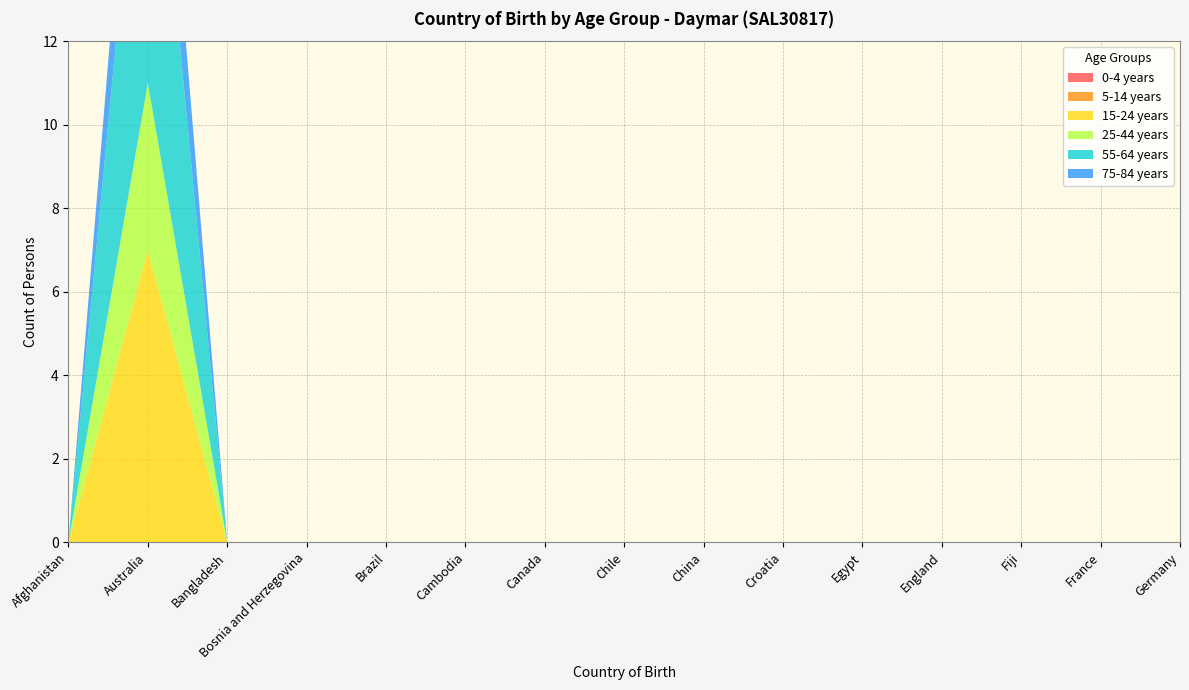

Reading right to left, transcribe all the data shown in this chart.

0-4 years: 0	0	0	0	0	0	0	0	0	0	0	0	0	0	0
5-14 years: 0	0	0	0	0	0	0	0	0	0	0	0	0	0	0
15-24 years: 0	0	0	0	0	0	0	0	0	0	0	0	0	7	0
25-44 years: 0	0	0	0	0	0	0	0	0	0	0	0	0	4	0
55-64 years: 0	0	0	0	0	0	0	0	0	0	0	0	0	9	0
75-84 years: 0	0	0	0	0	0	0	0	0	0	0	0	0	3	0